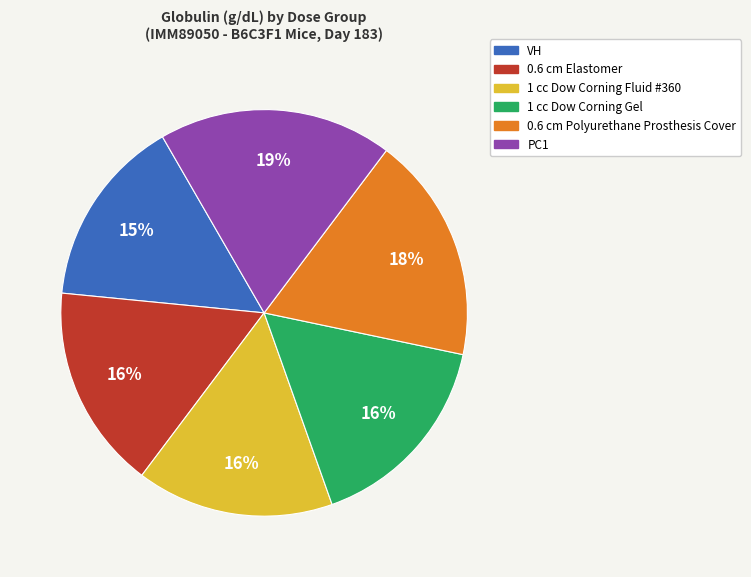

Combined, do PC1 and VH account for over 50%?

No